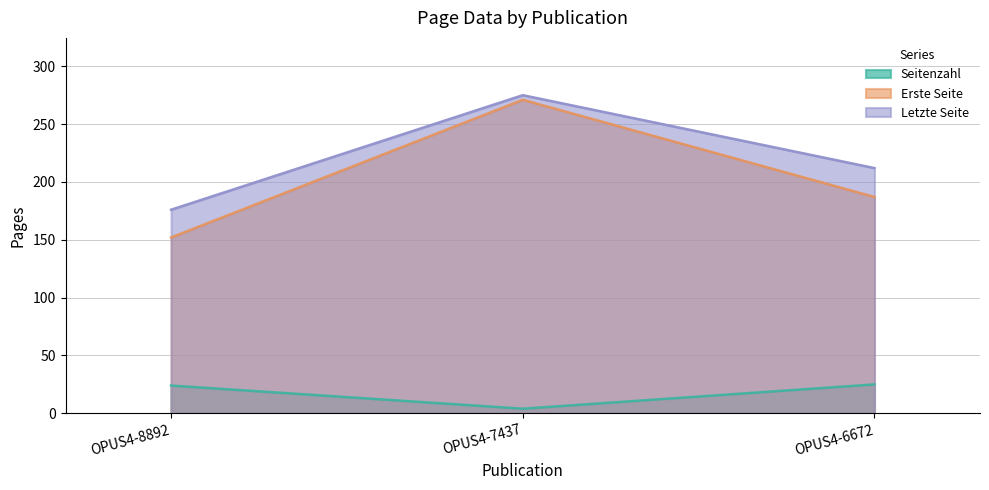

Which has a higher value, OPUS4-8892 or OPUS4-6672?

OPUS4-6672